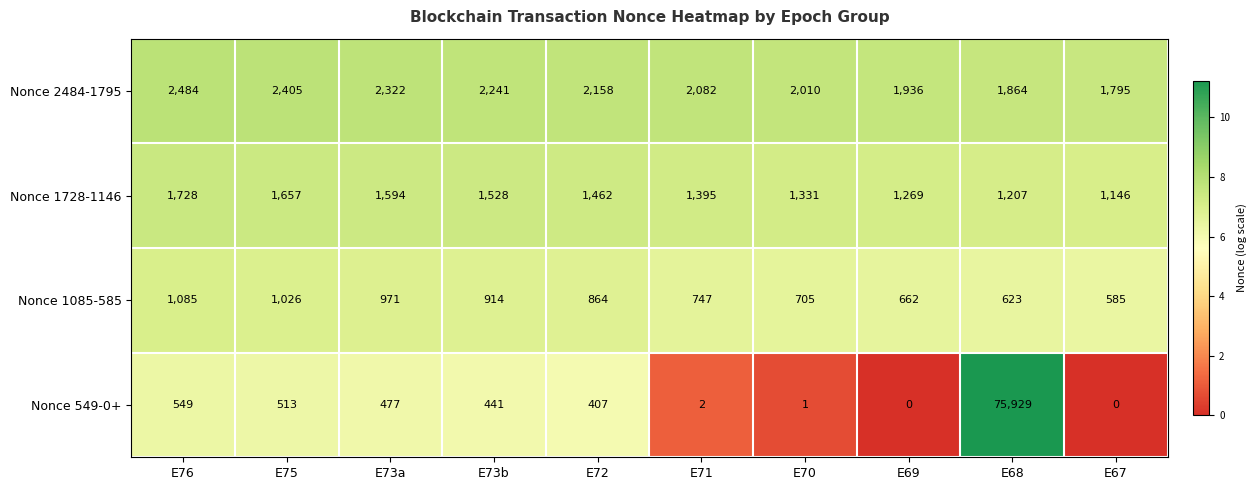

What is the sum of all Nonce 1085-585 values?

8182